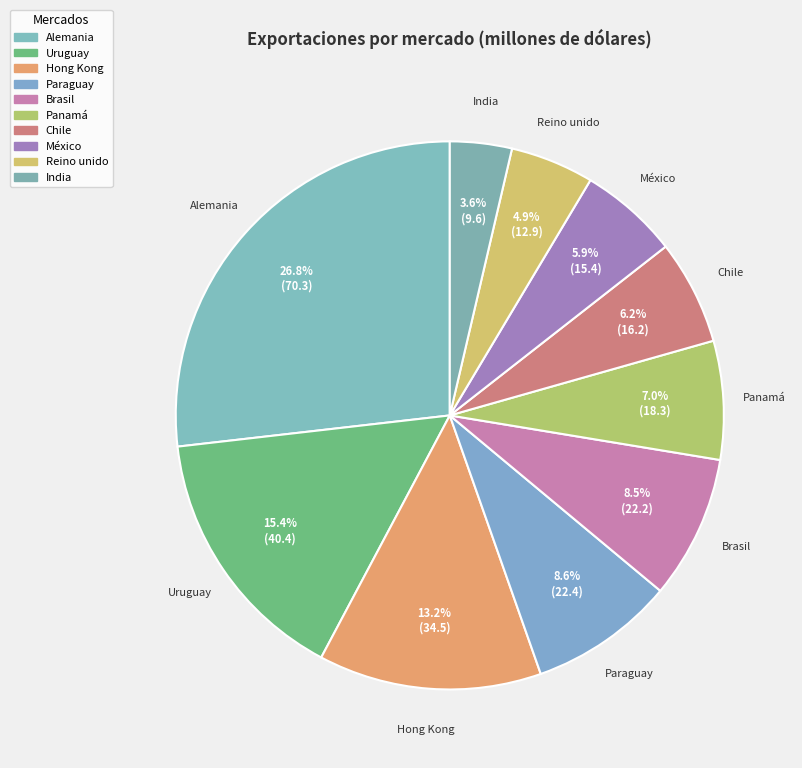

Which slice is the largest?

Alemania